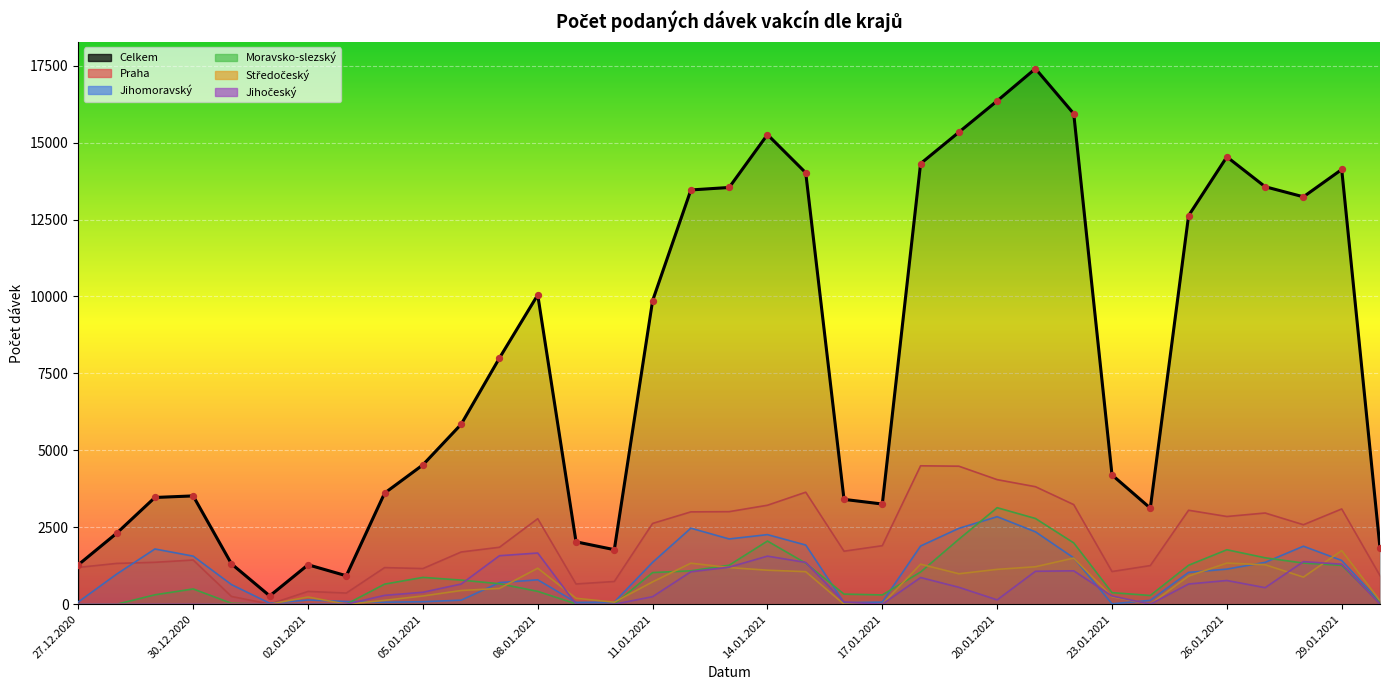

Which series has the widest spread of Y values?

Celkem